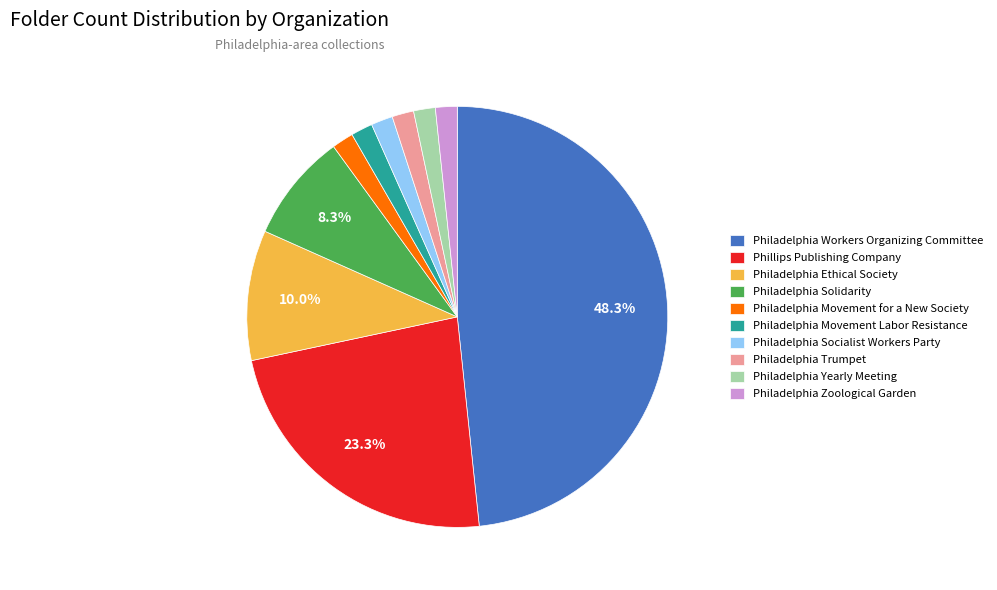

Is the sum of Philadelphia Socialist Workers Party and Philadelphia Movement for a New Society greater than half?

No